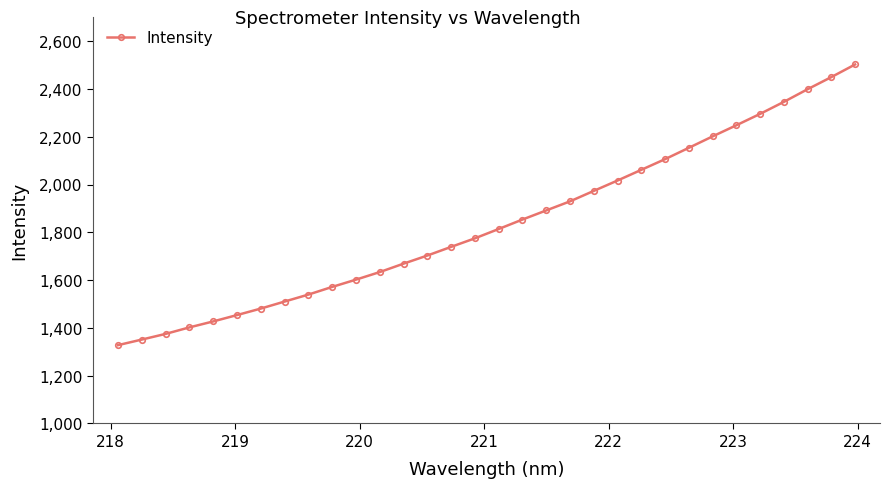

What is the value of the 12th point from the left?

1633.6